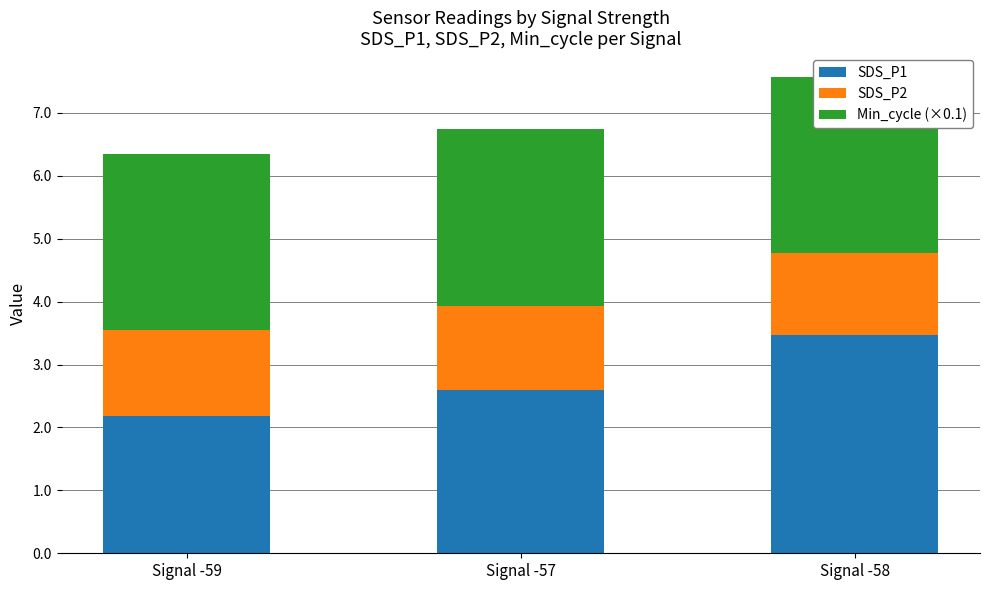

What position from the left is Signal -58?

3